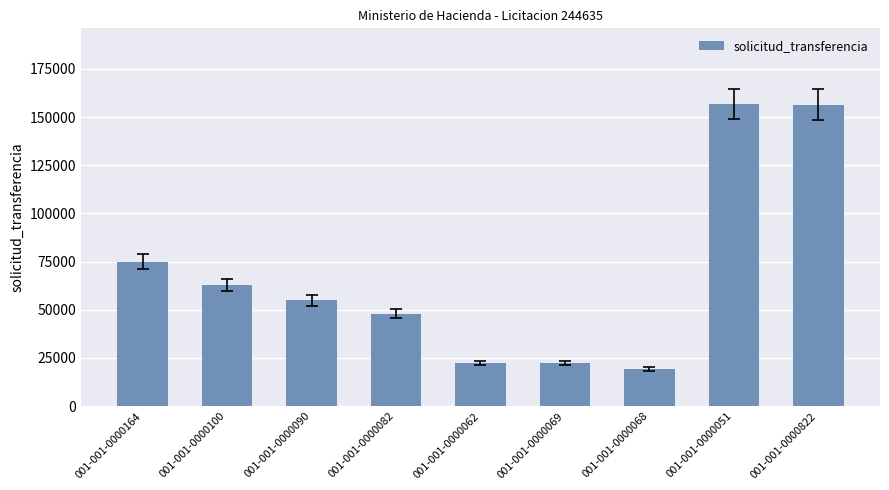

What position from the left is 001-001-0000090?

3